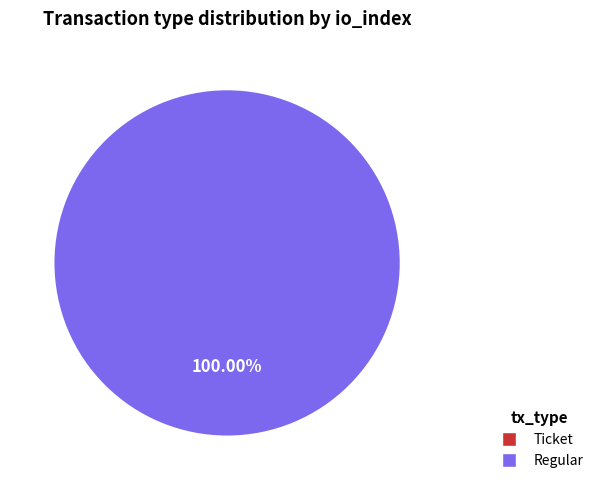

To the nearest percent, what is the average slice percentage?

50%